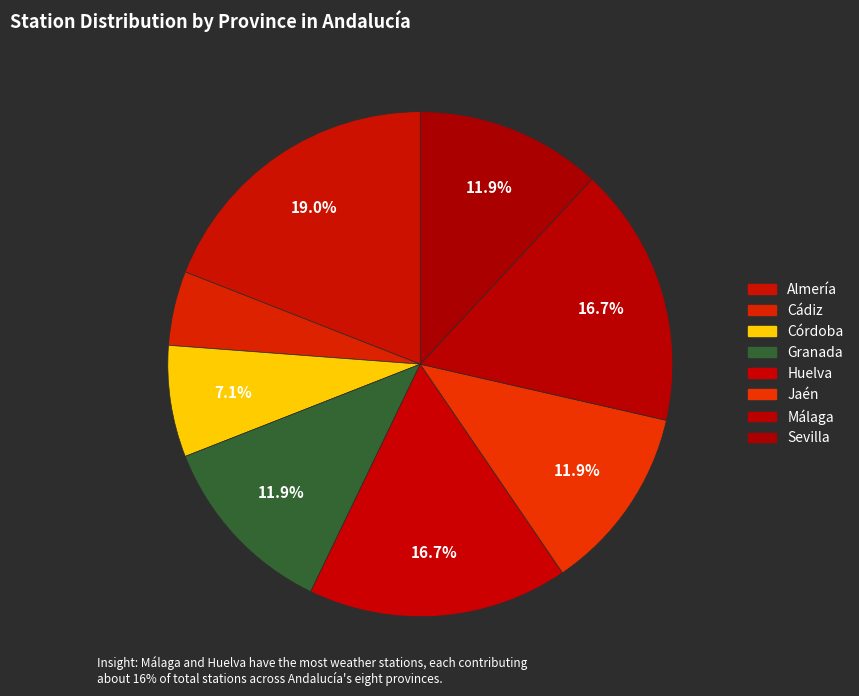

True or false: Almería accounts for 6% of the total.

False